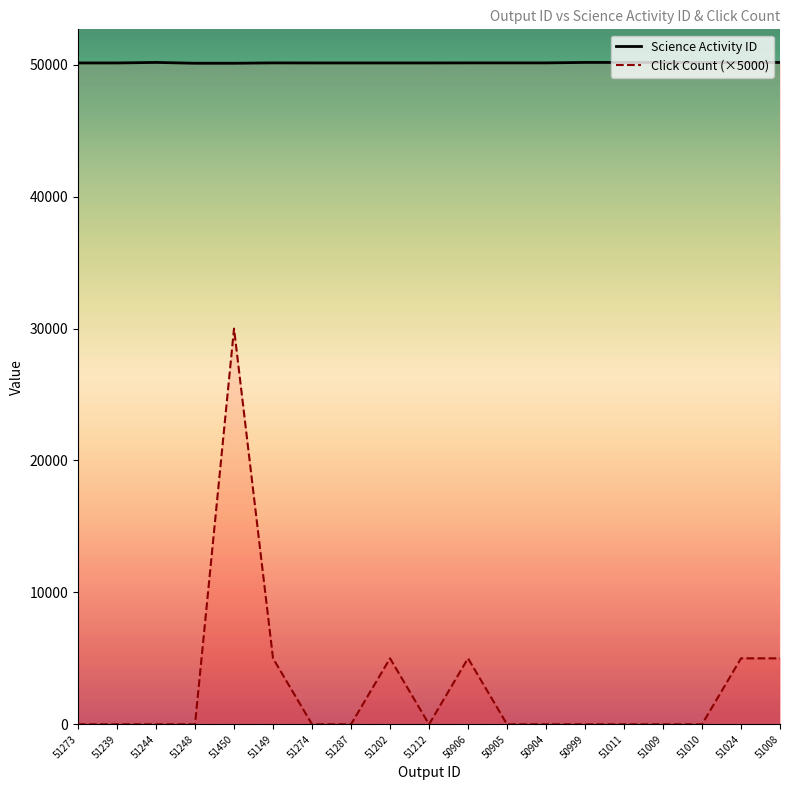

Reading left to right, list all the values displayed in this chart.

Science Activity ID: 50140	50140	50180	50118	50118	50145	50140	50140	50140	50140	50145	50145	50145	50180	50180	50180	50180	50180	50180
Click Count (×5000): 0	0	0	0	30000	5000	0	0	5000	0	5000	0	0	0	0	0	0	5000	5000